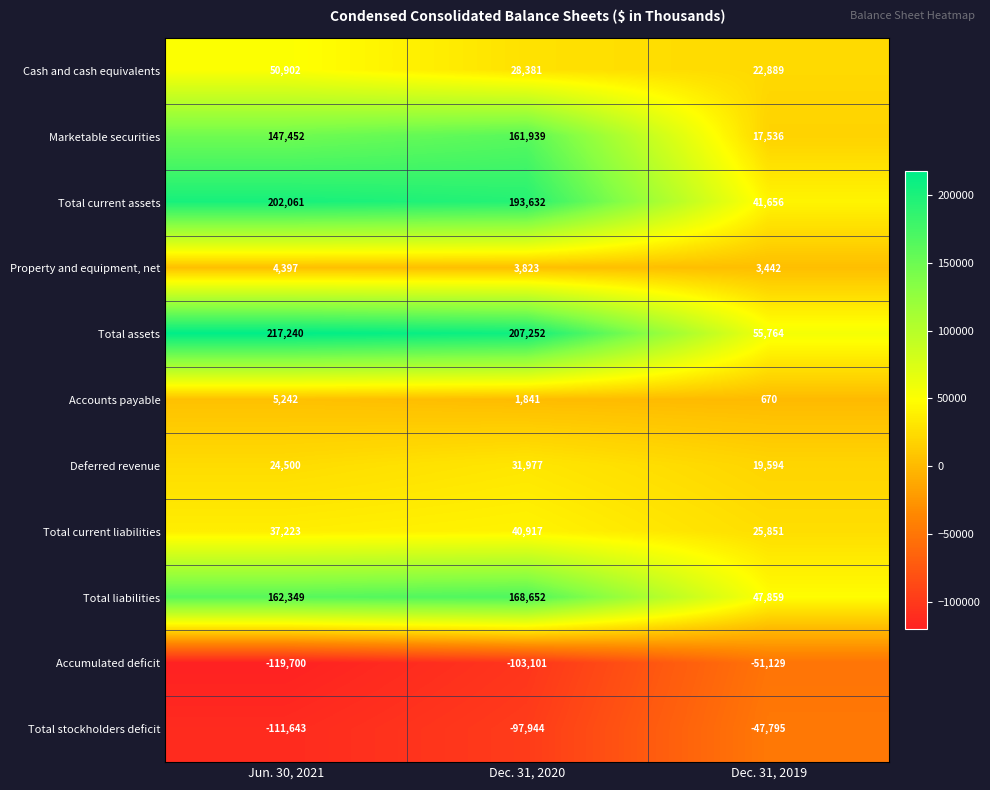

What is the difference between the maximum and minimum values in the Total stockholders deficit series?

63848